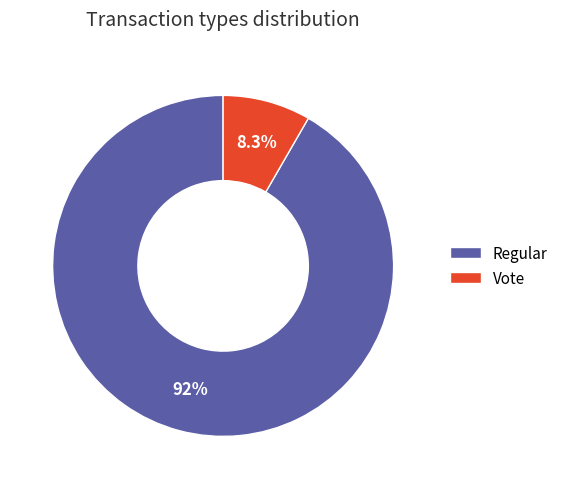

True or false: Regular accounts for 77% of the total.

False